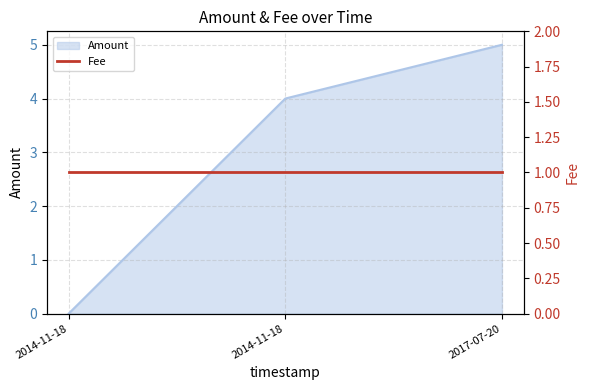

Read the value at 2014-11-18.

4